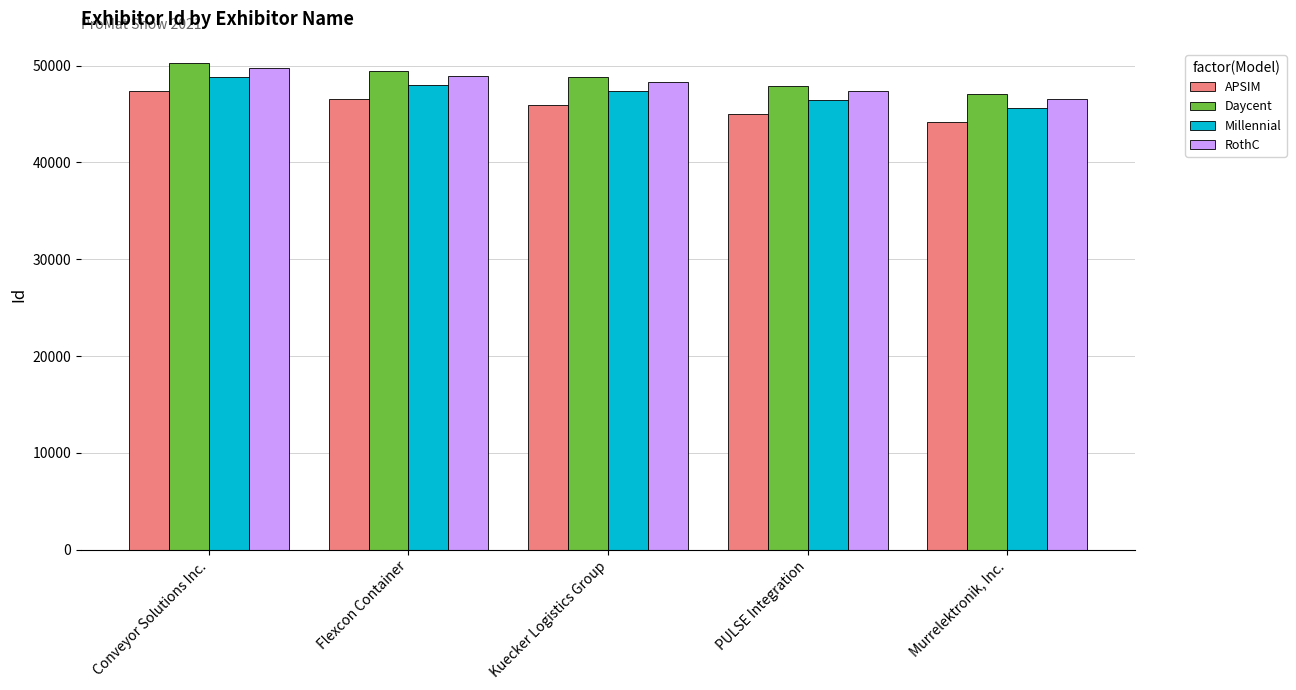

What is the maximum value for Millennial?

48824.1